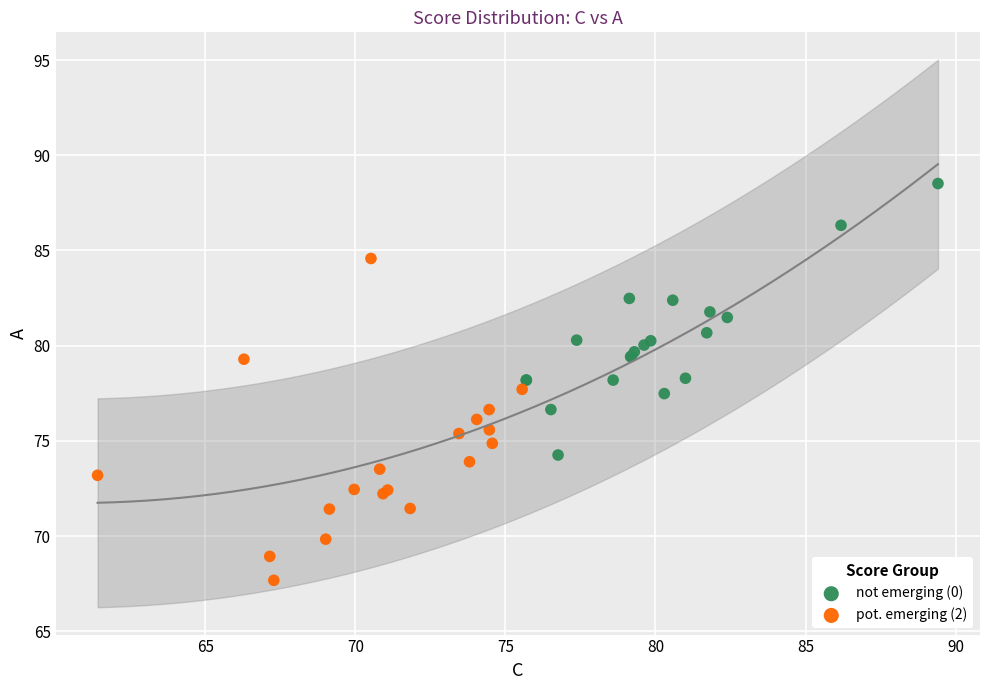

Which series reaches the maximum Y coordinate?

not emerging (0)